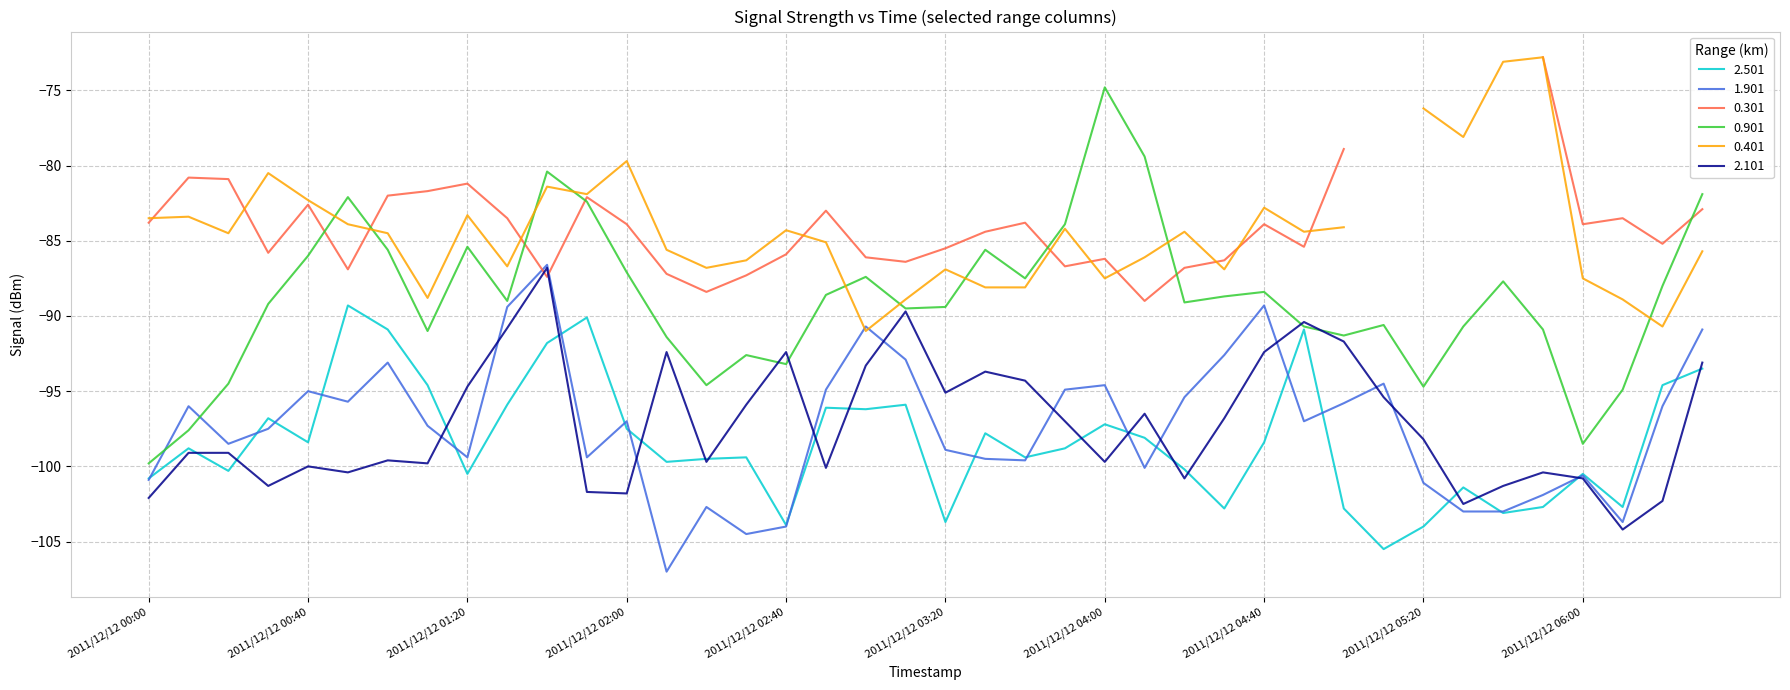

List the labels in order of 2.101 value, largest first.

2011/12/12 01:40, 2011/12/12 03:10, 2011/12/12 04:50, 2011/12/12 01:30, 2011/12/12 05:00, 2011/12/12 02:10, 2011/12/12 02:40, 2011/12/12 04:40, 2011/12/12 06:30, 2011/12/12 03:00, 2011/12/12 03:30, 2011/12/12 03:40, 2011/12/12 01:20, 2011/12/12 03:20, 2011/12/12 05:10, 2011/12/12 02:30, 2011/12/12 04:10, 2011/12/12 04:30, 2011/12/12 03:50, 2011/12/12 05:20, 2011/12/12 00:10, 2011/12/12 00:20, 2011/12/12 01:00, 2011/12/12 02:20, 2011/12/12 04:00, 2011/12/12 01:10, 2011/12/12 00:40, 2011/12/12 02:50, 2011/12/12 00:50, 2011/12/12 05:50, 2011/12/12 04:20, 2011/12/12 06:00, 2011/12/12 00:30, 2011/12/12 05:40, 2011/12/12 01:50, 2011/12/12 02:00, 2011/12/12 00:00, 2011/12/12 06:20, 2011/12/12 05:30, 2011/12/12 06:10